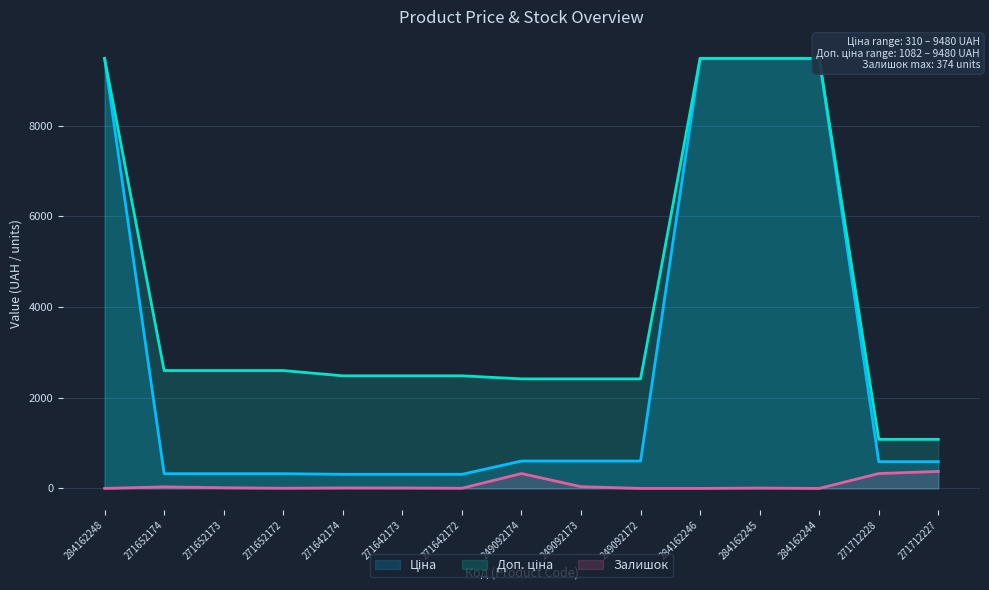

Reading left to right, transcribe all the data shown in this chart.

Ціна: 284162248=9480.1	271652174=324.8	271652173=324.8	271652172=324.8	271642174=310.3	271642173=310.3	271642172=310.3	249092174=603.7	249092173=603.7	249092172=603.7	284162246=9480.1	284162245=9480.1	284162244=9480.1	271712228=589.9	271712227=589.9
Доп. ціна: 284162248=9480.1	271652174=2598.3	271652173=2598.3	271652172=2598.3	271642174=2482.4	271642173=2482.4	271642172=2482.4	249092174=2414.8	249092173=2414.8	249092172=2414.8	284162246=9480.1	284162245=9480.1	284162244=9480.1	271712228=1081.7	271712227=1081.7
Залишок: 284162248=0.0	271652174=34.0	271652173=15.0	271652172=4.0	271642174=11.0	271642173=10.0	271642172=4.0	249092174=328.0	249092173=38.0	249092172=0.0	284162246=0.0	284162245=8.0	284162244=0.0	271712228=328.0	271712227=374.0